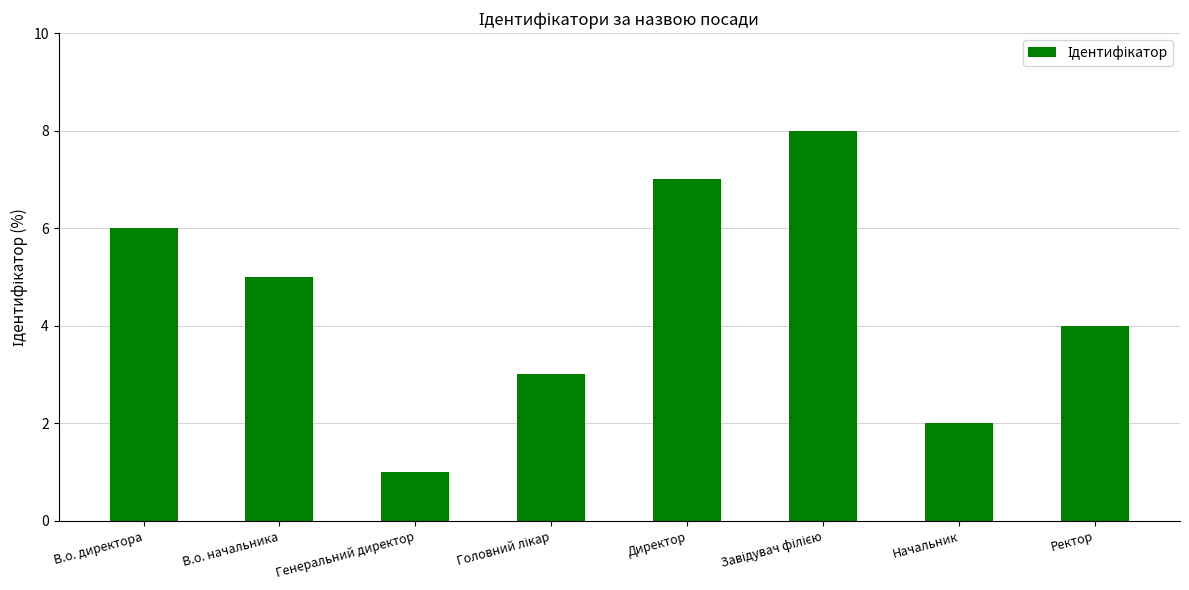

What is the label of the 7th bar from the left?

Начальник